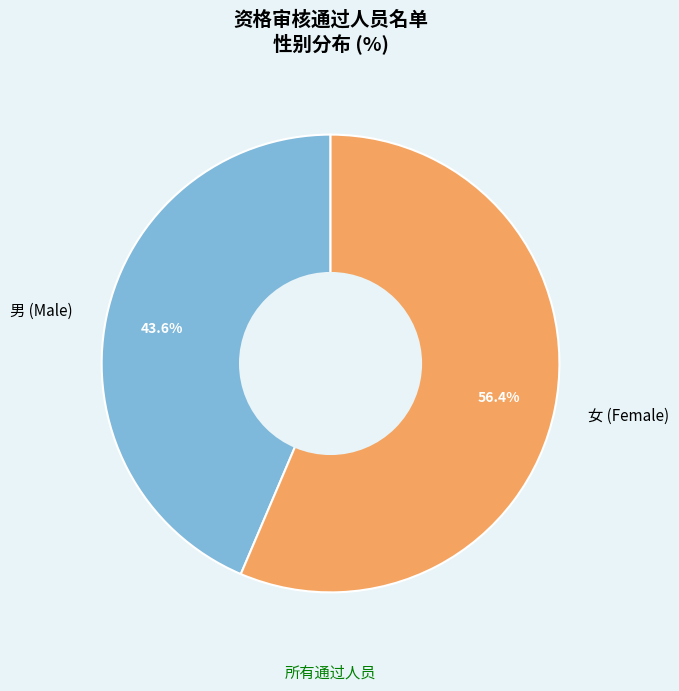

What percentage do 男 and 女 together represent?

100.0%